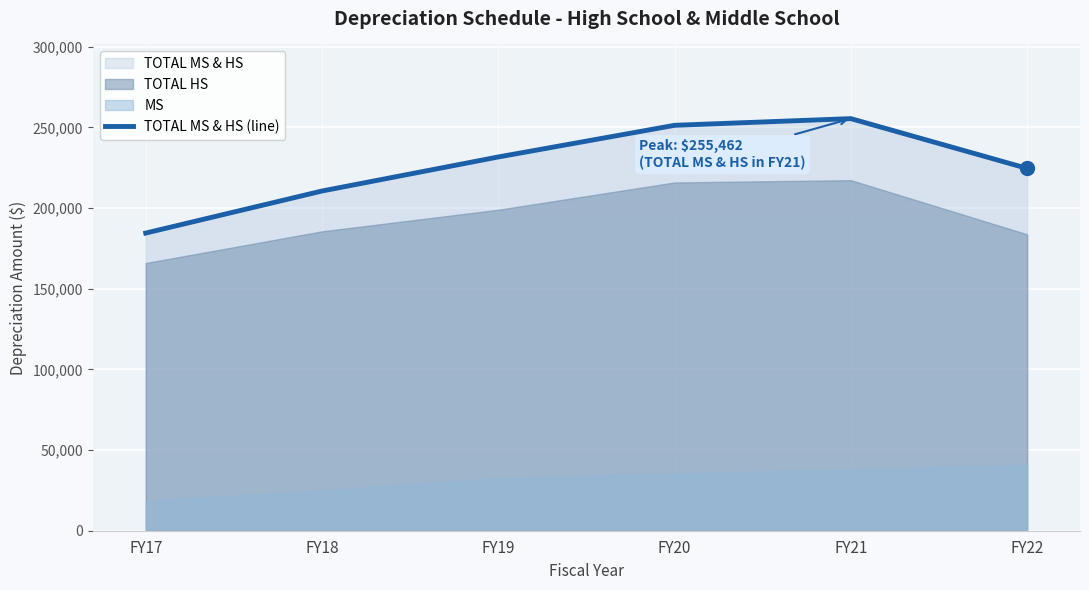

List the labels in order of value, largest first.

FY21, FY20, FY19, FY22, FY18, FY17